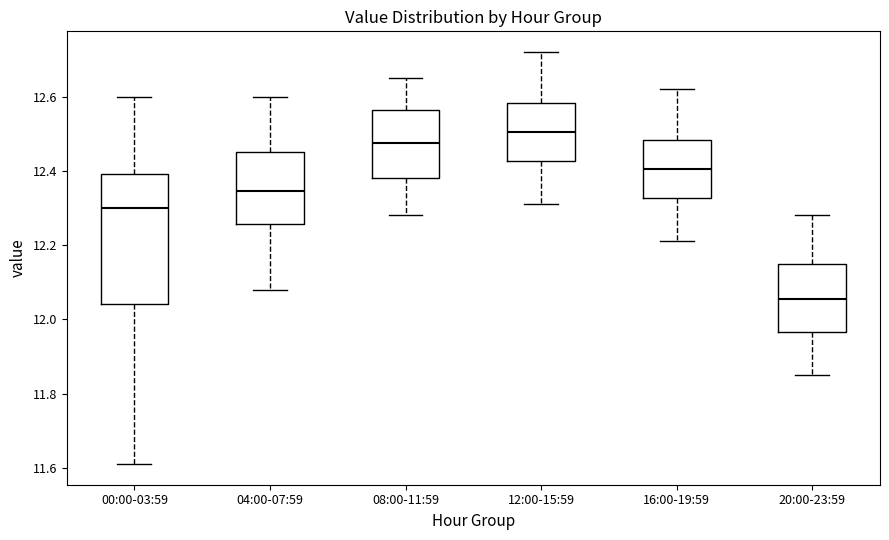

Reading left to right, read every box against the y-axis: the position of its median line, the range the box covers, and the ends of its whiskers. The values are not printed on the chart, so give them approximately, as read against the axis.

00:00-03:59: median 12.30, box 12.04 to 12.40, whiskers 11.62 to 12.60
04:00-07:59: median 12.34, box 12.26 to 12.46, whiskers 12.08 to 12.60
08:00-11:59: median 12.48, box 12.38 to 12.56, whiskers 12.28 to 12.66
12:00-15:59: median 12.50, box 12.42 to 12.58, whiskers 12.32 to 12.72
16:00-19:59: median 12.40, box 12.32 to 12.48, whiskers 12.22 to 12.62
20:00-23:59: median 12.06, box 11.96 to 12.16, whiskers 11.86 to 12.28